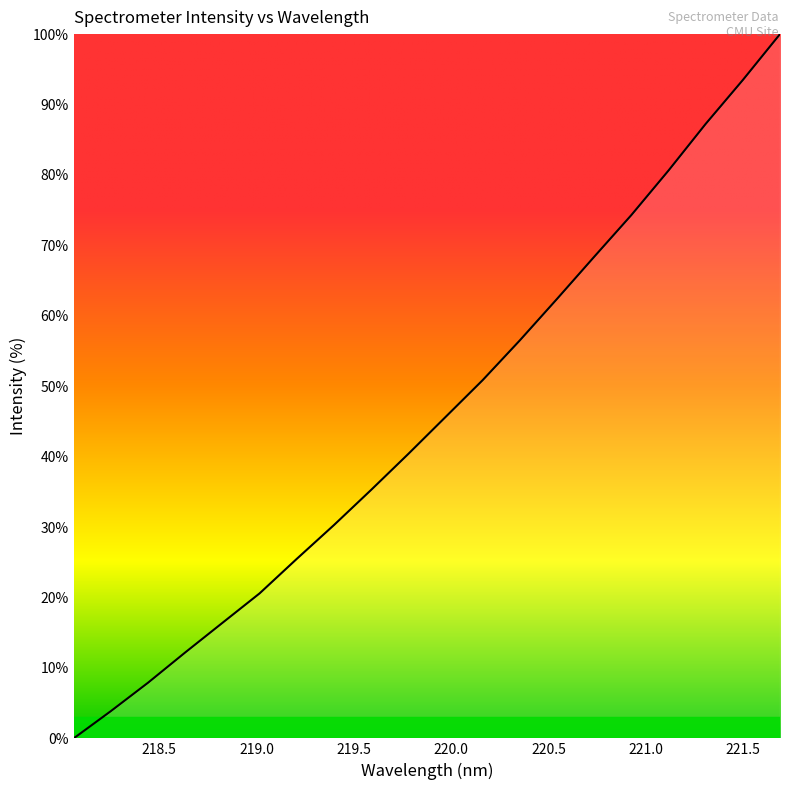

Does the chart display data point markers on the line(s)?

No